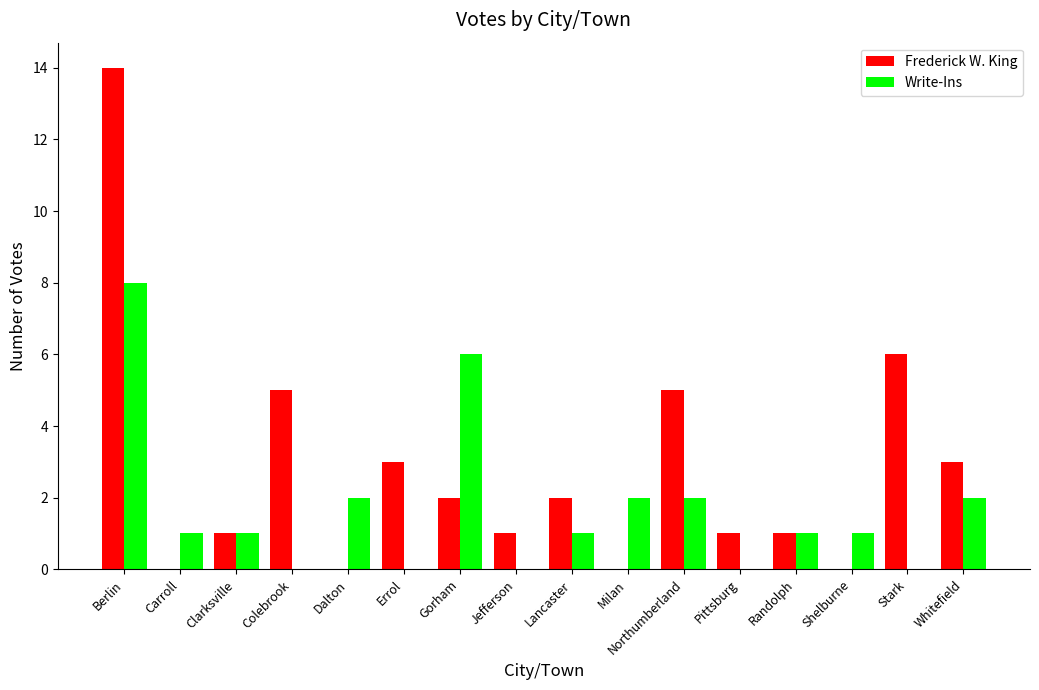

Which label corresponds to the largest value in the chart?

Berlin